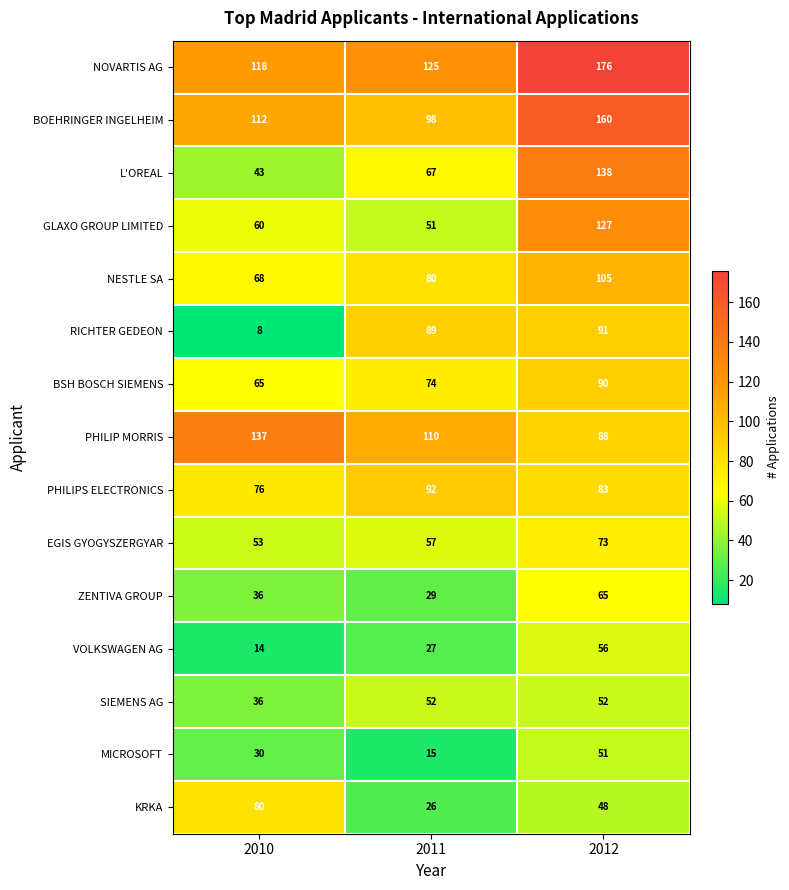

At how many categories does at least one series exceed 150?

1